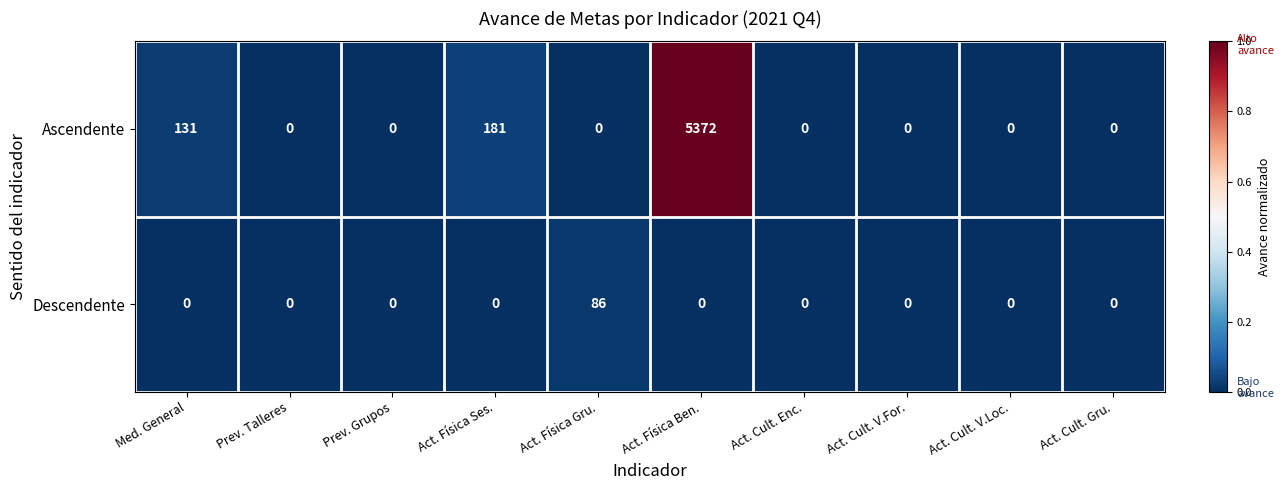

What is the average value of the Ascendente series?

568